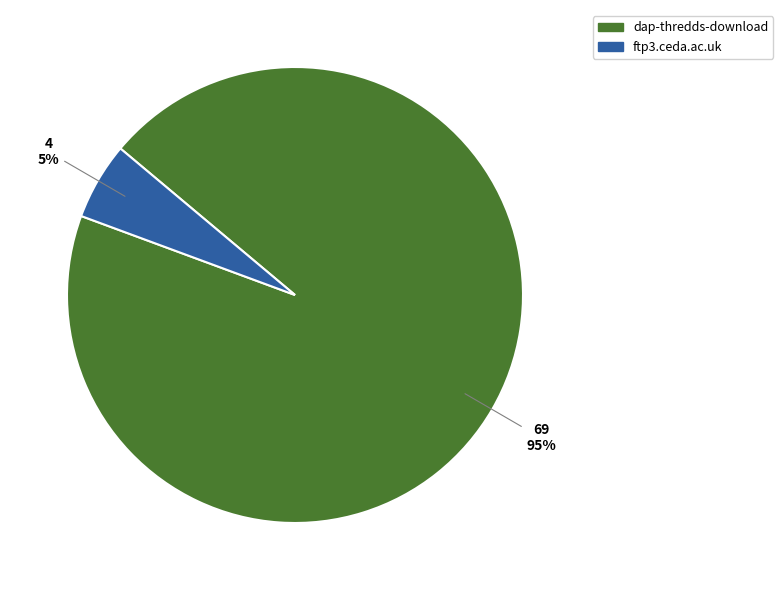

True or false: ftp3.ceda.ac.uk accounts for 5% of the total.

True